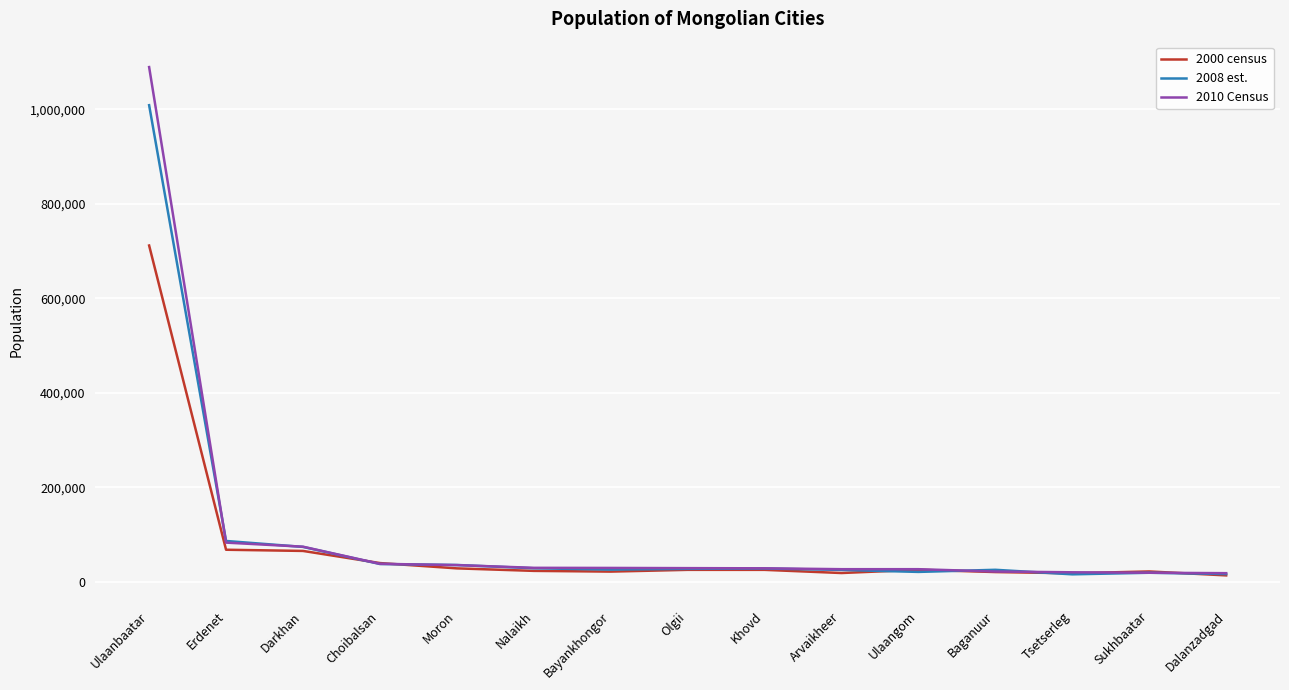

What is the total value across all series at Darkhan?

214829